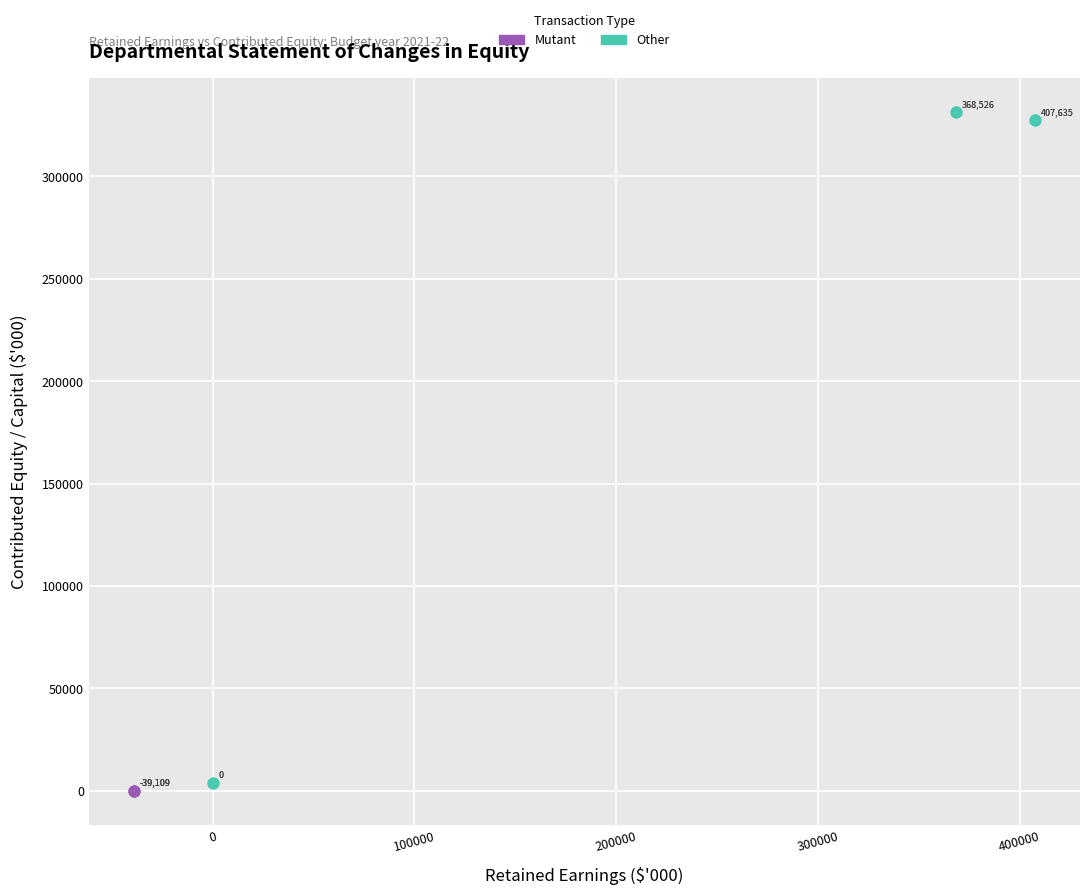

Which series contains the highest Y value?

Other